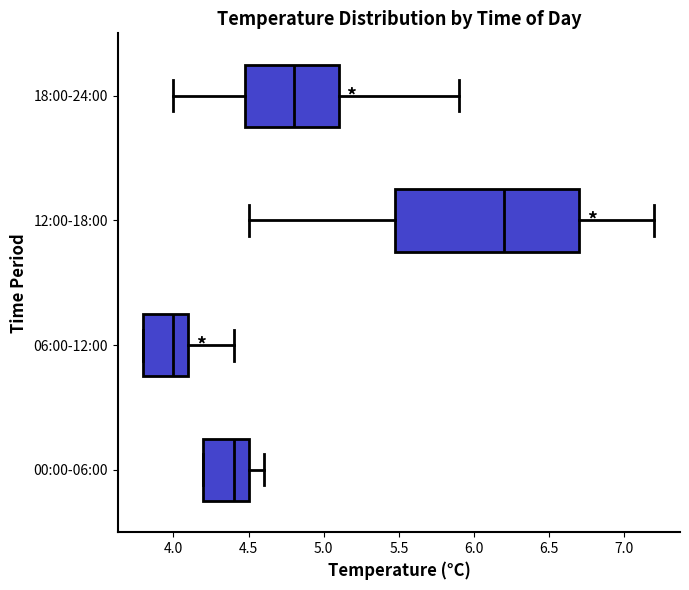

Which box's median line is the furthest to the right?

12:00-18:00